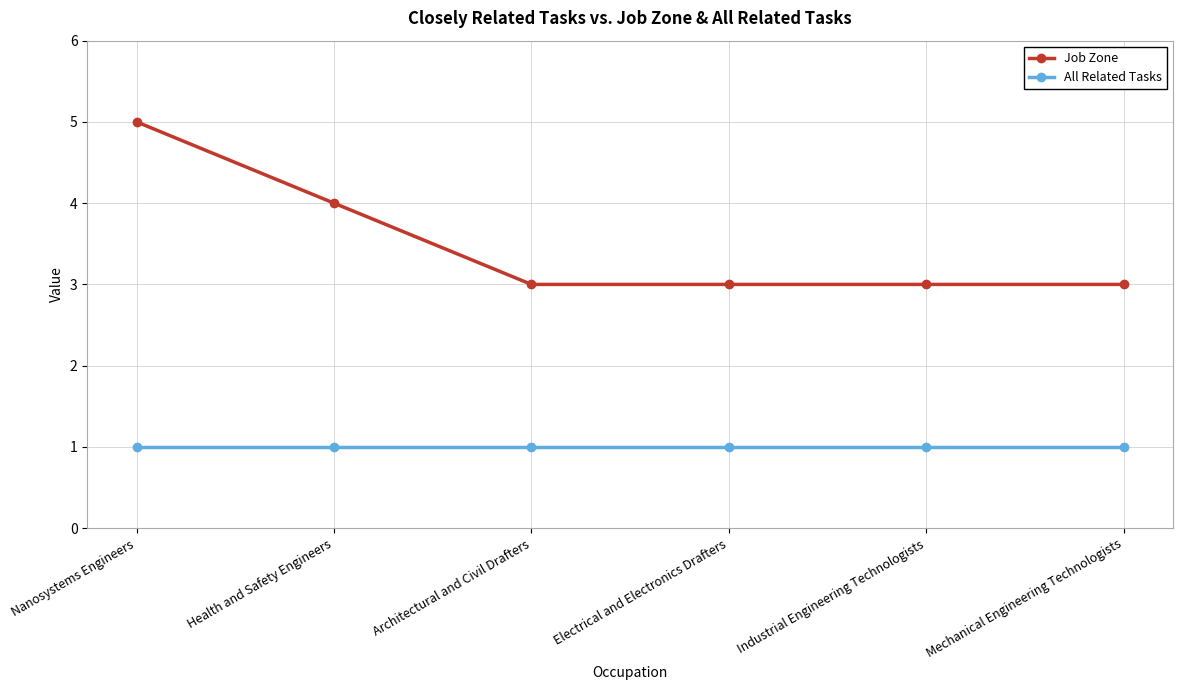

True or false: All Related Tasks and Job Zone intersect in this chart.

False